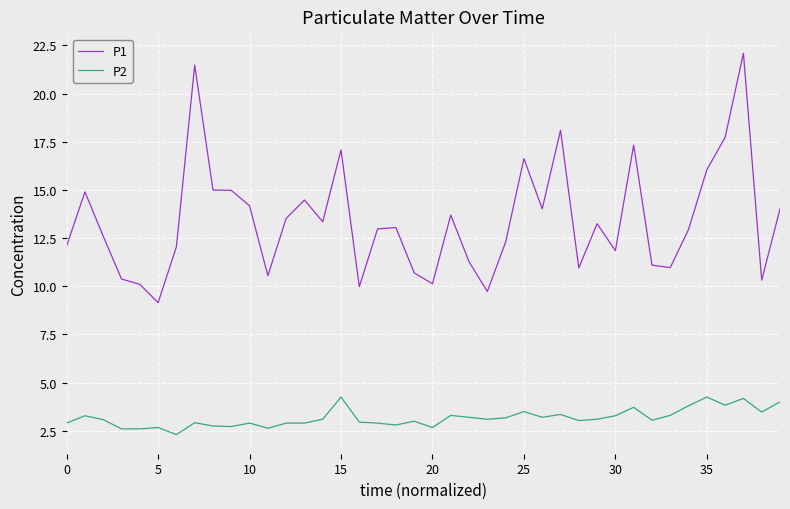

Rank the series by their average value, from highest to lowest.

P1, P2